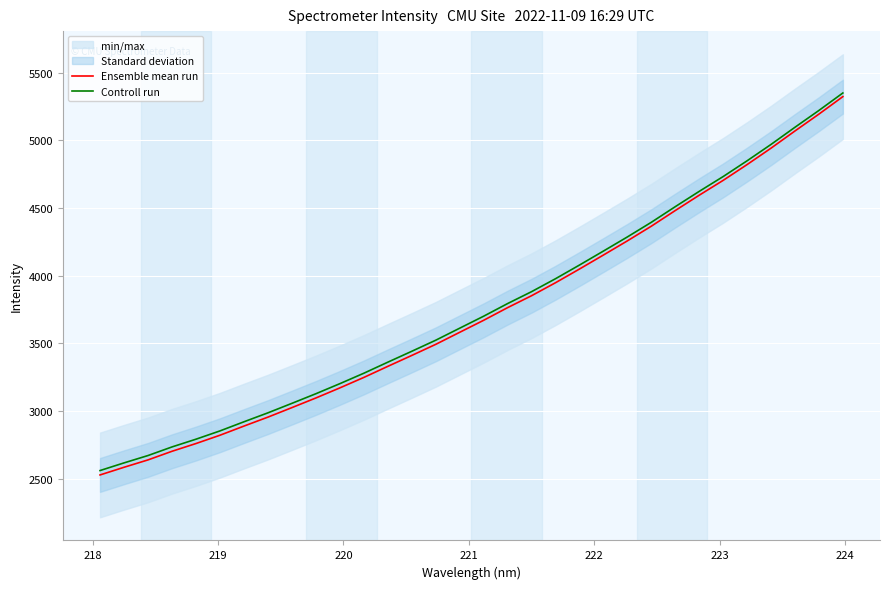

What is the average value of the Ensemble mean run series?

3732.7